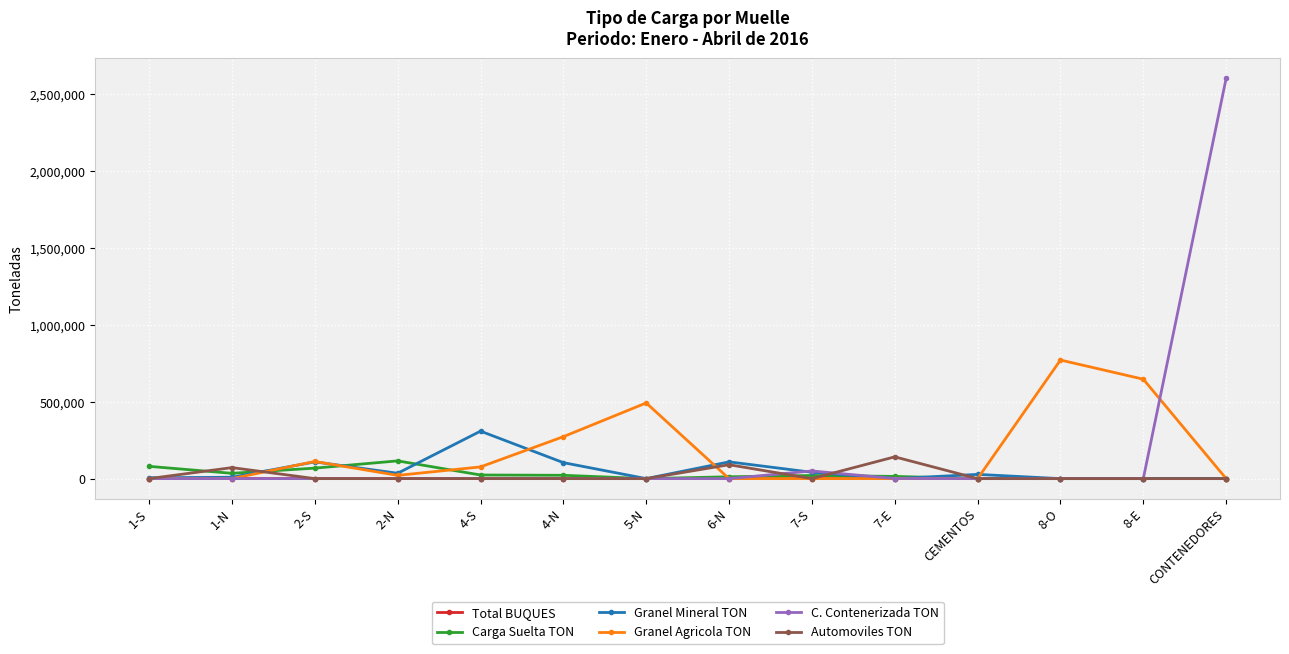

Which series has the widest spread of values?

C. Contenerizada TON